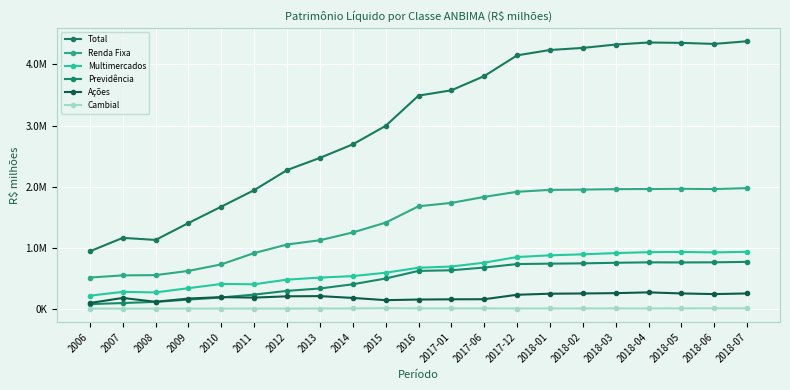

Which series has the widest spread of values?

Total